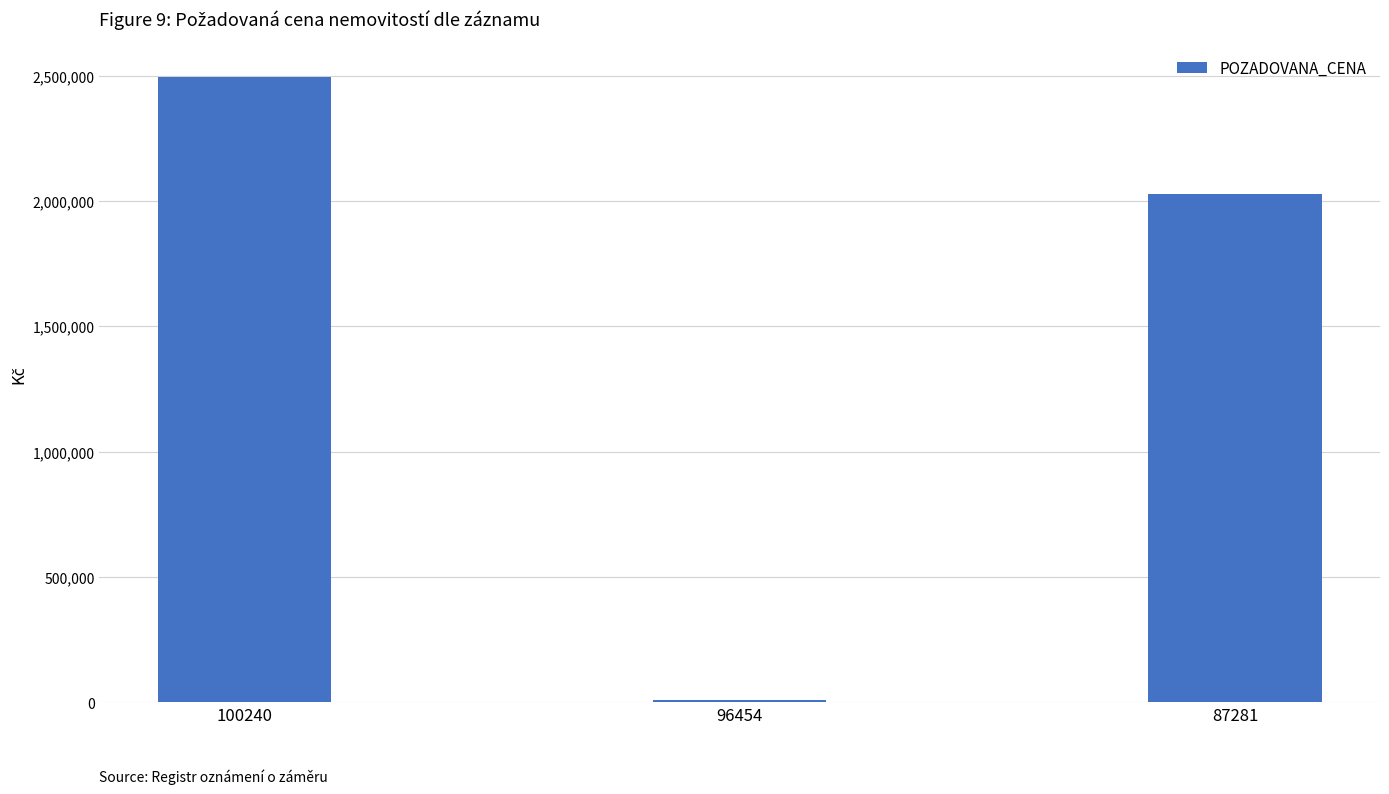

Reading right to left, list all the values displayed in this chart.

87281=2028000	96454=8500	100240=2495000